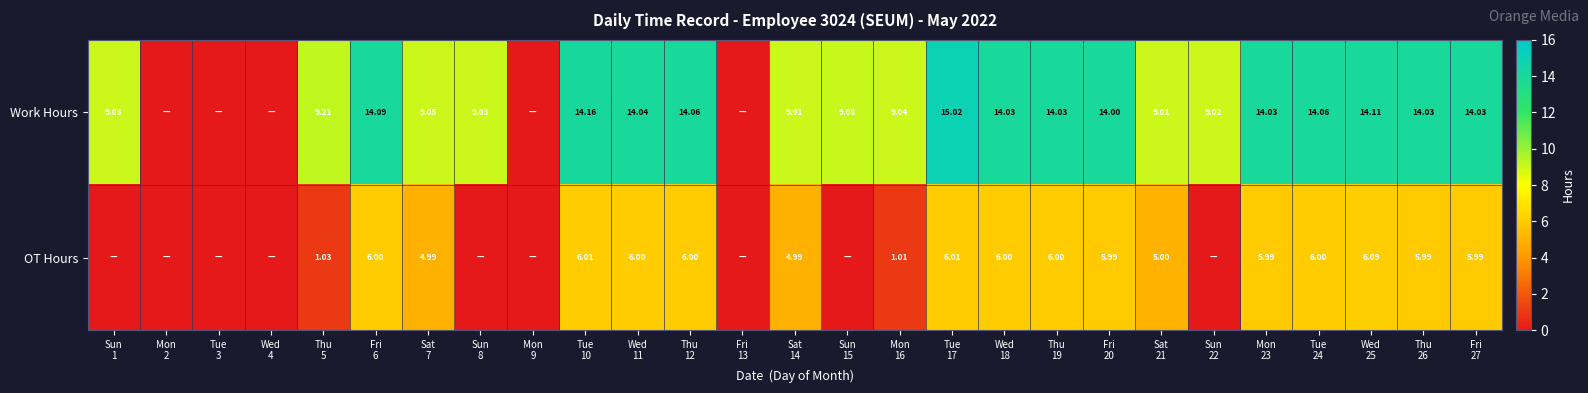

At Thu
19, list the series in order from smallest to largest.

OT Hours, Work Hours